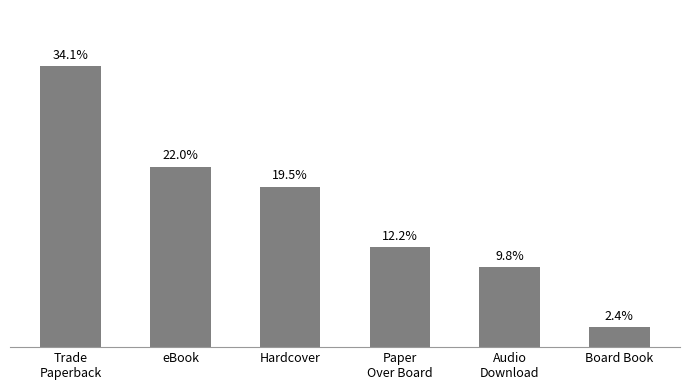

Which label corresponds to the smallest value in the chart?

Board Book